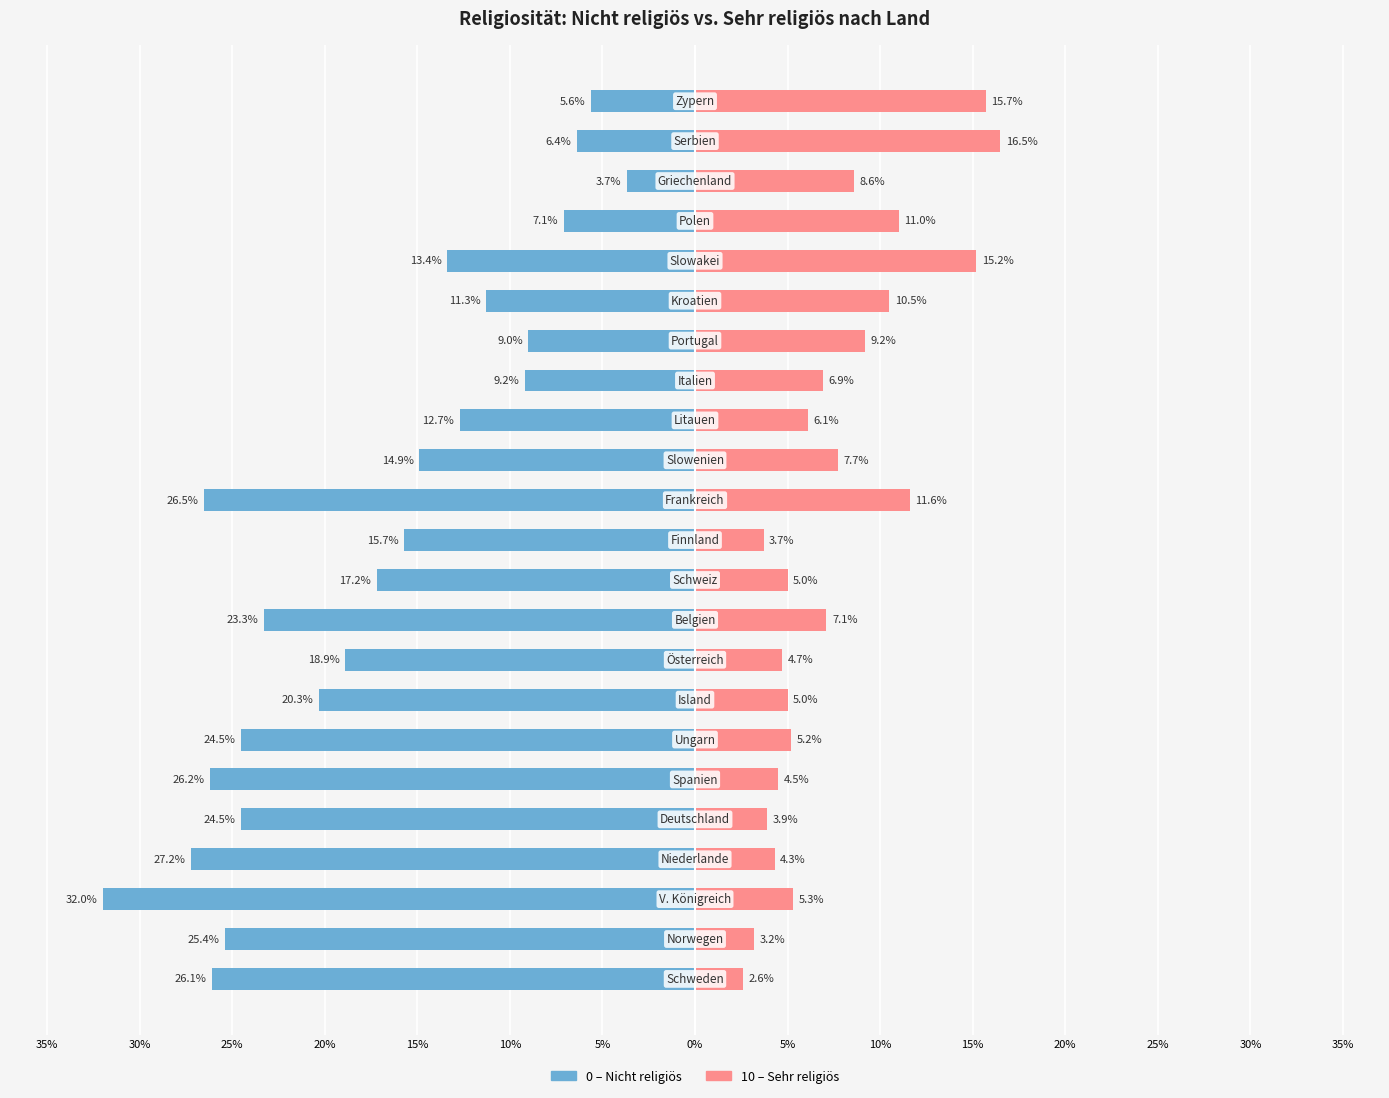

At how many categories does at least one series exceed -11?

23